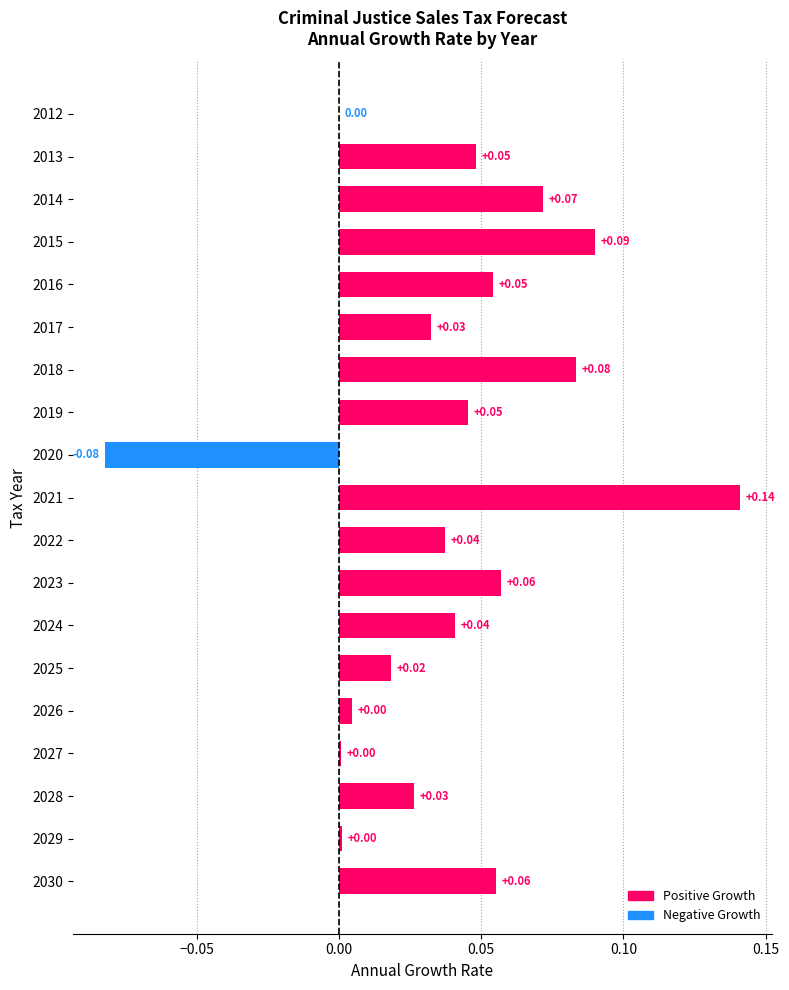

Which has a higher value, 2025 or 2028?

2028